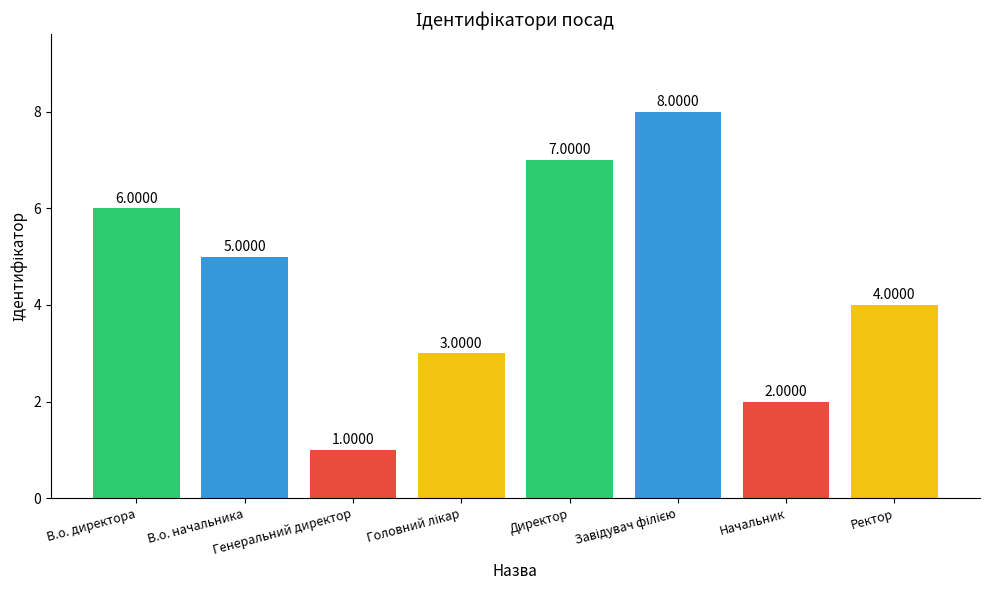

What is the sum of all values?

36